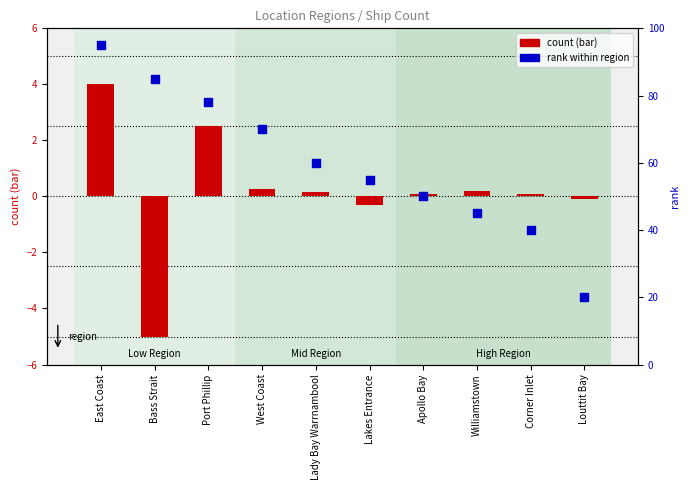

Which has a higher value, West Coast or Lakes Entrance?

West Coast